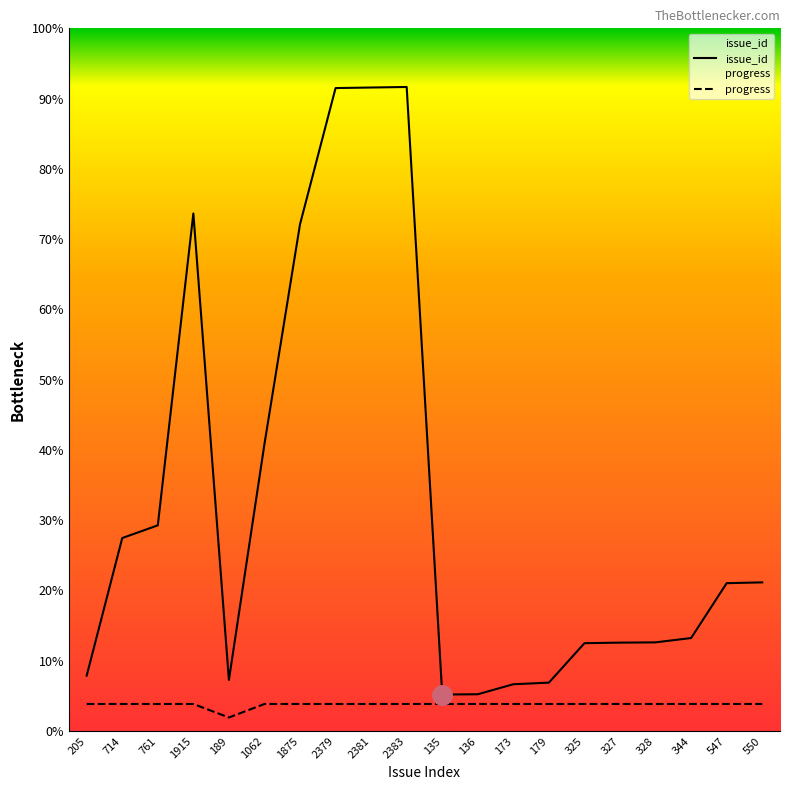

Where is the first local maximum for issue_id?

1915